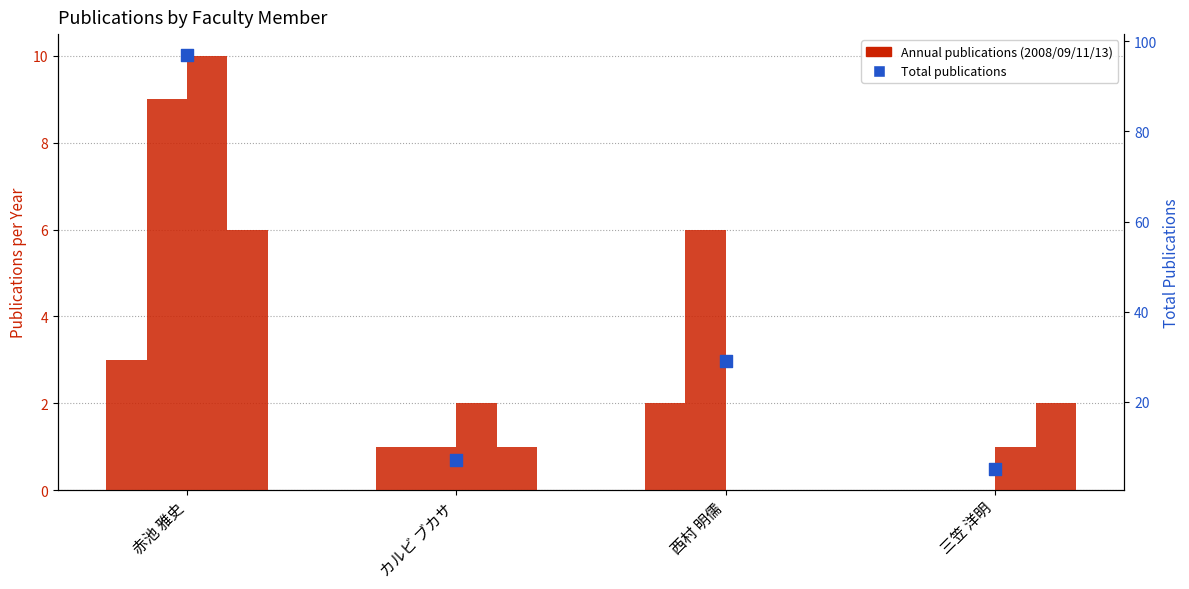

Which series has the widest spread of Y values?

著作合計